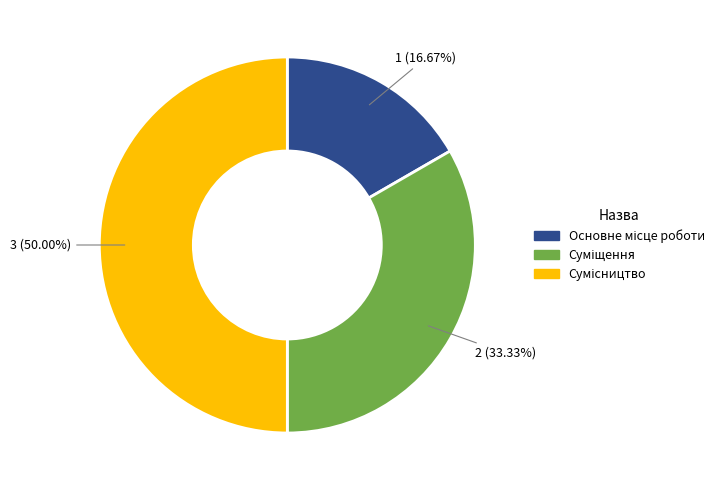

Is it true that Сумісництво is 50% of the pie?

True